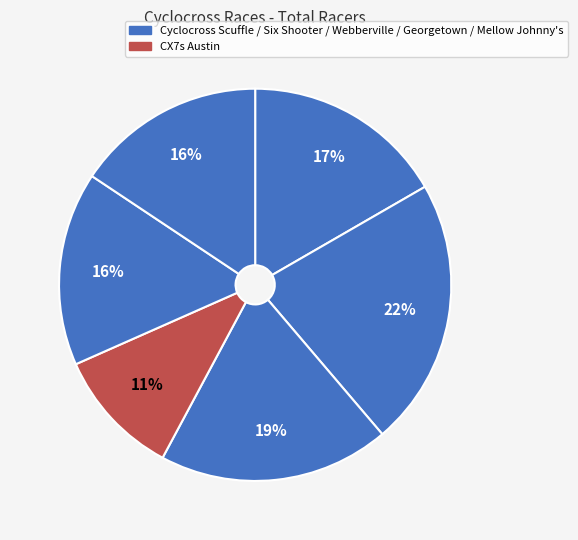

Count the number of slices in the pie.

6